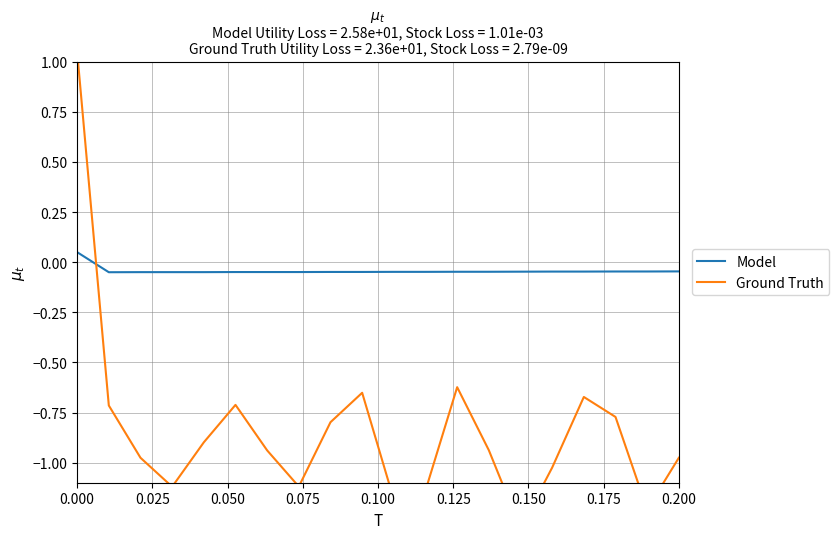

How many Model values are between 0 and 1?

1